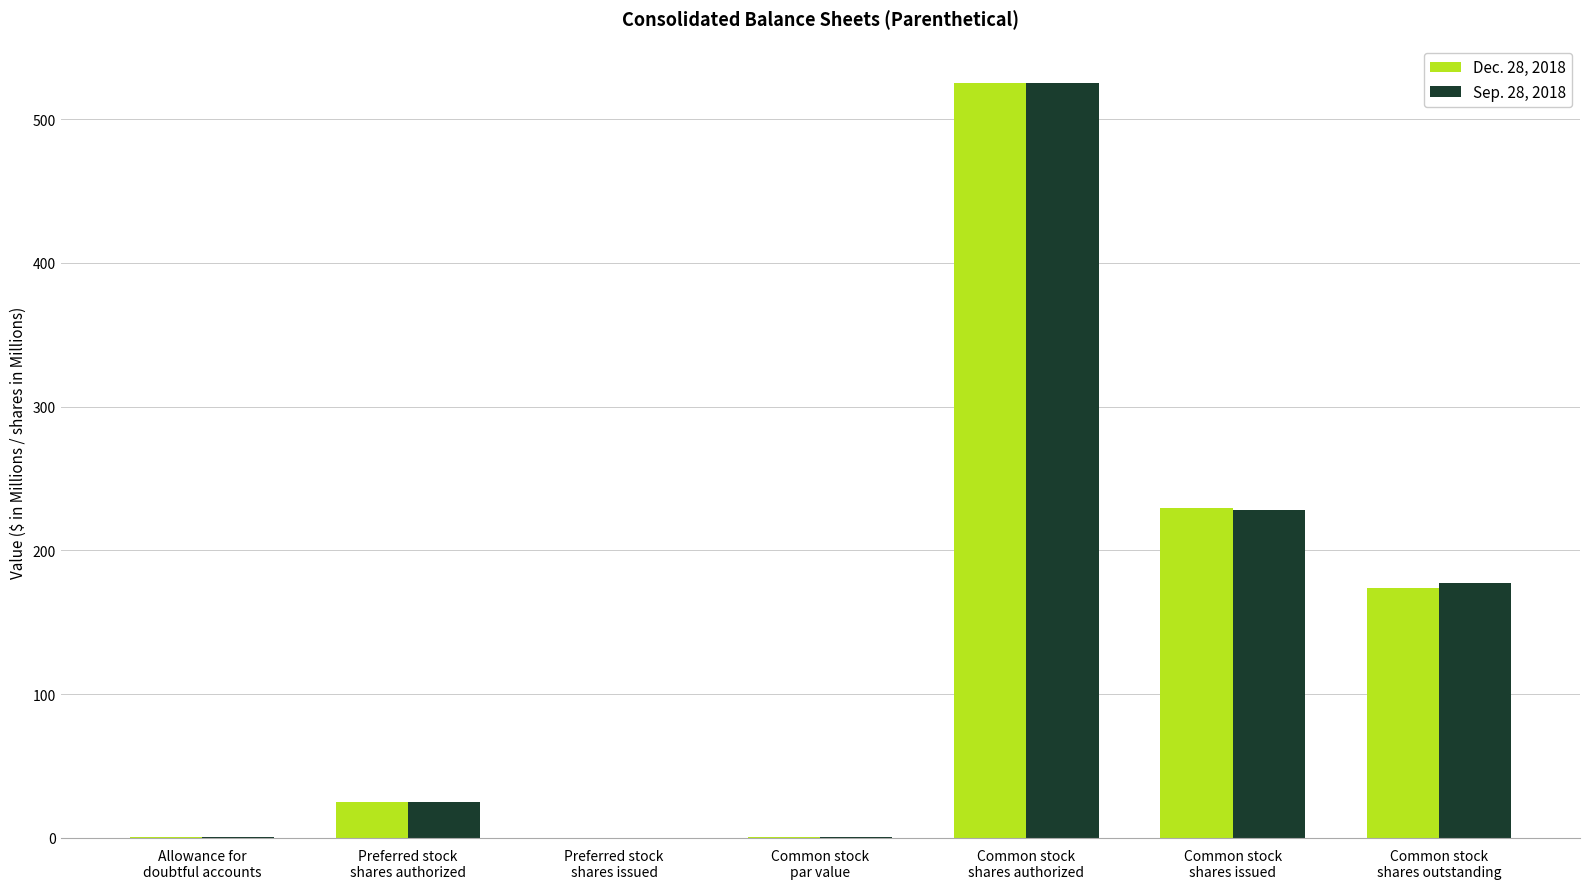

Between Common stock
shares authorized and Common stock
shares issued, which series saw the biggest shift?

Sep. 28, 2018